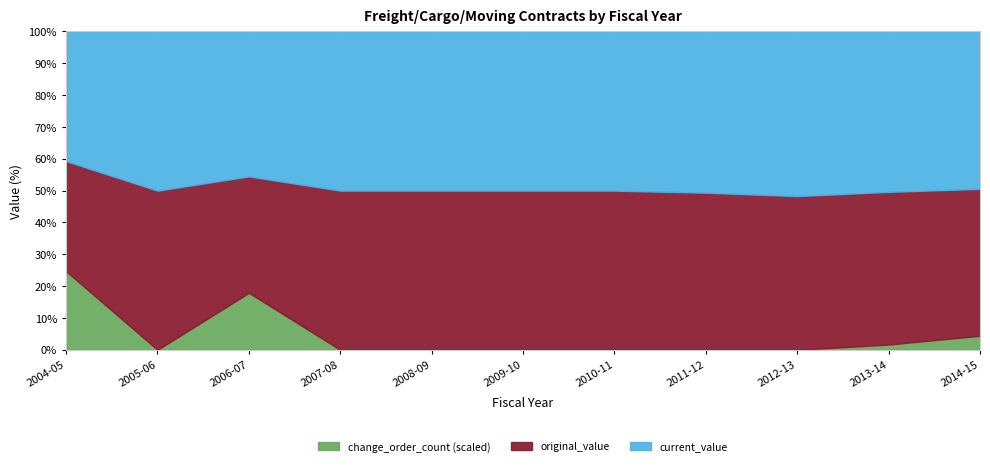

At which category is the sum across all series the highest?

2011-12